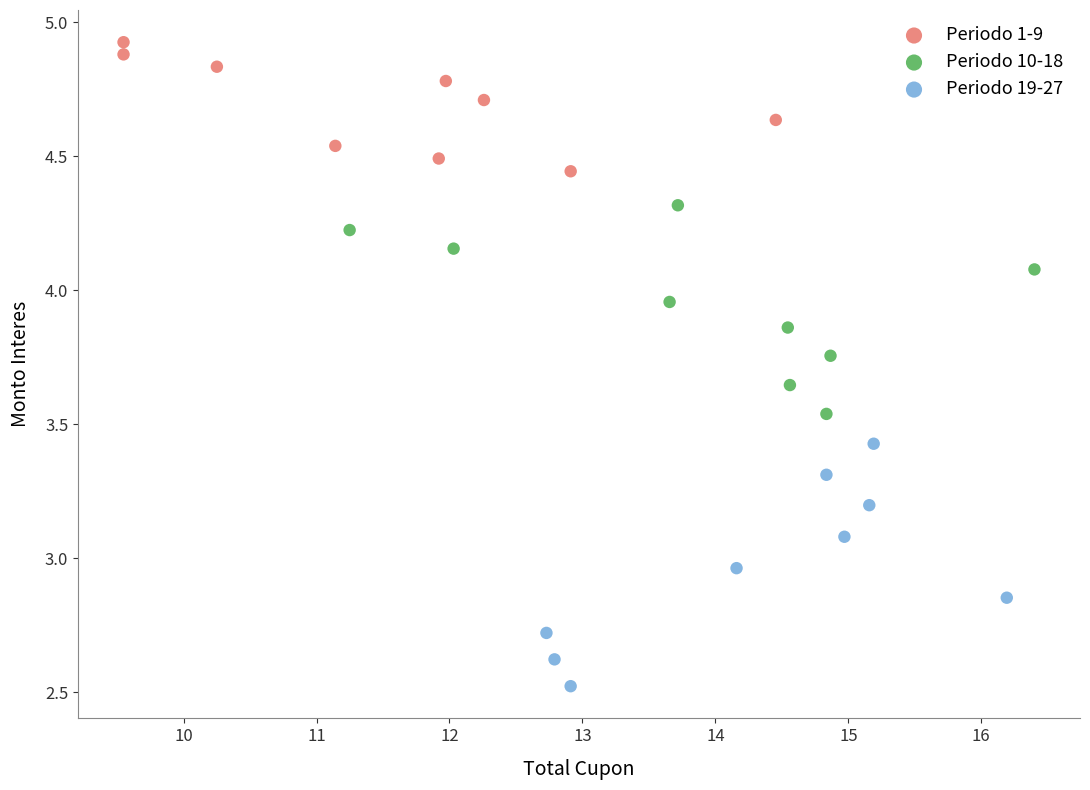

What are all the series names shown in the legend?

Periodo 1-9, Periodo 10-18, Periodo 19-27